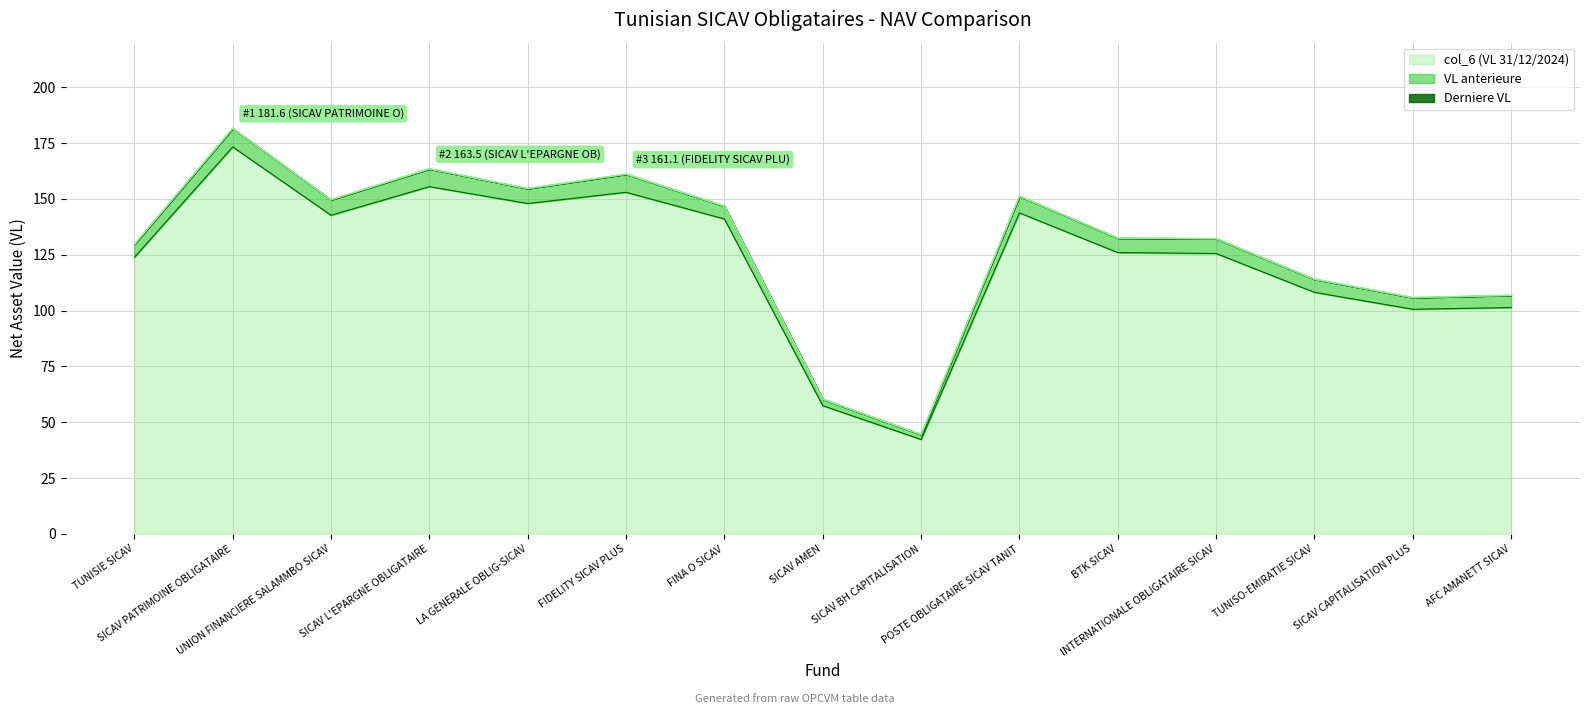

The VL anterieure series shows 161.1 at FIDELITY SICAV PLUS. True or false?

True